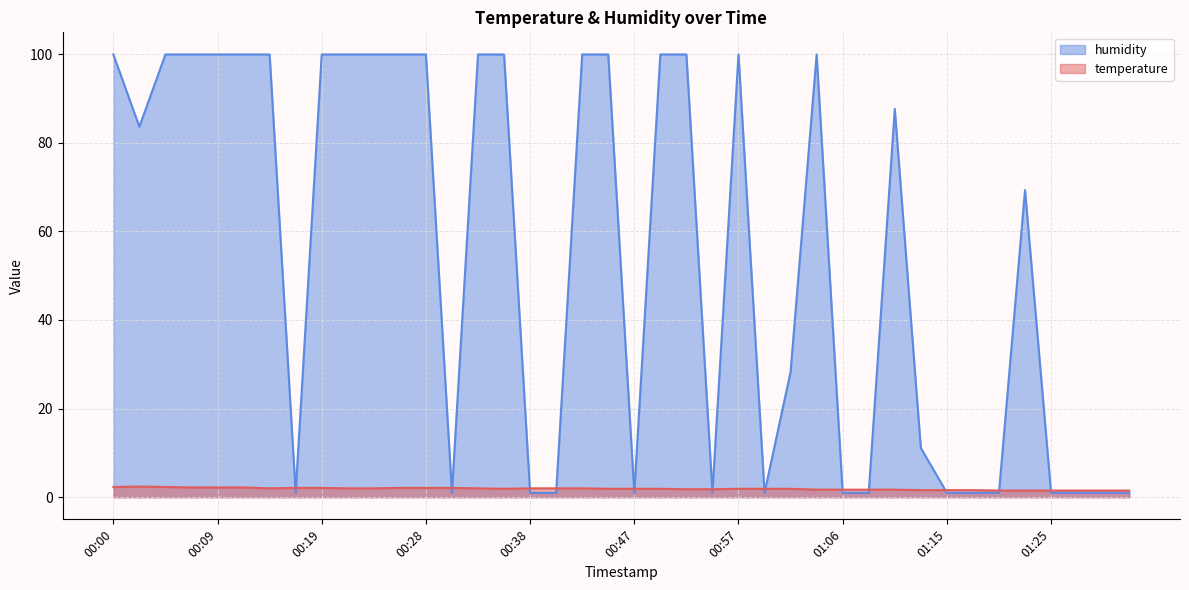

List the series in order of their overall mean, lowest first.

temperature, humidity